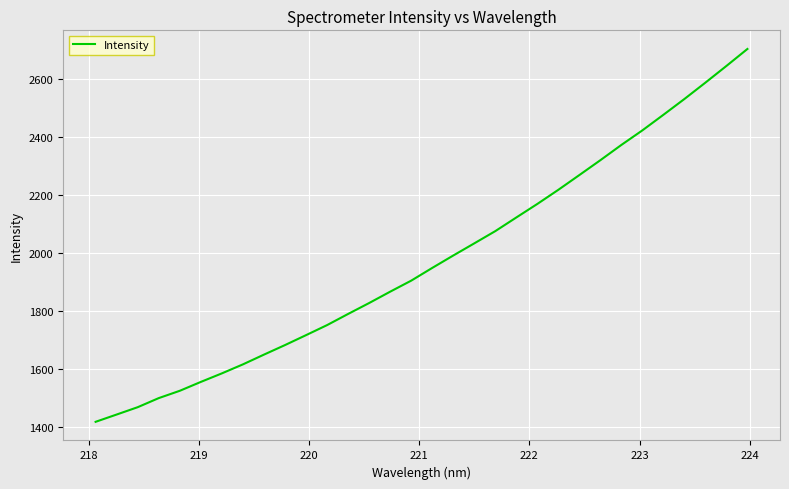

What is the difference between the maximum and minimum values?

1286.4